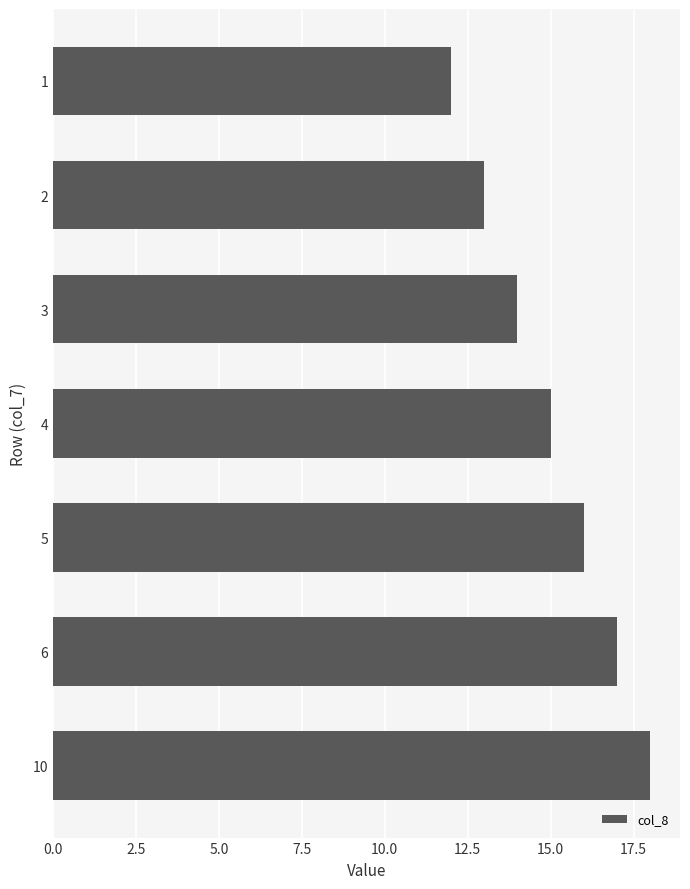

Rank the categories by value from lowest to highest.

1, 2, 3, 4, 5, 6, 10